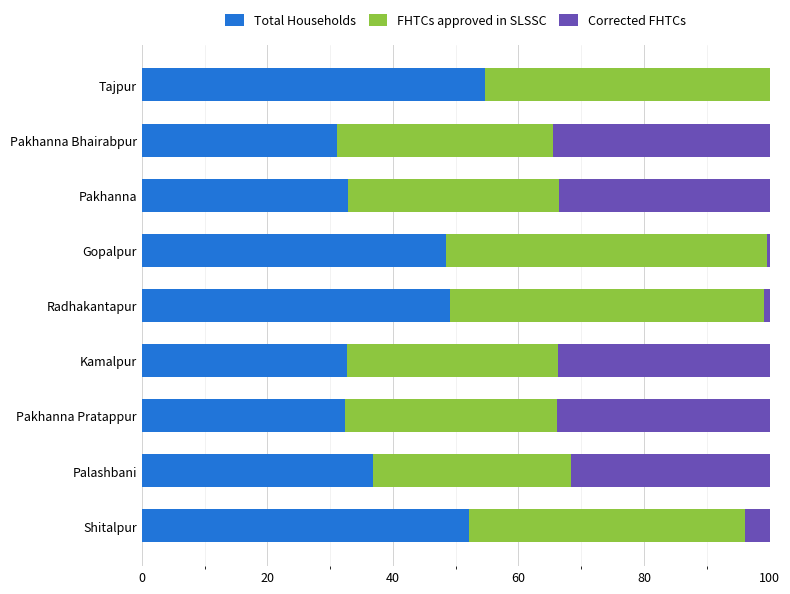

What is the total value across all series at Shitalpur?

100.0